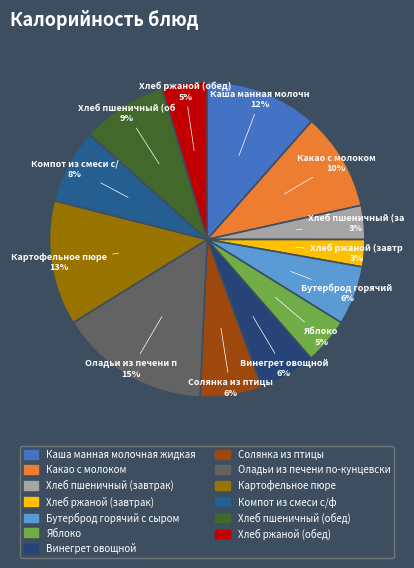

What portion of the pie excludes Бутерброд горячий с сыром?

94.0%